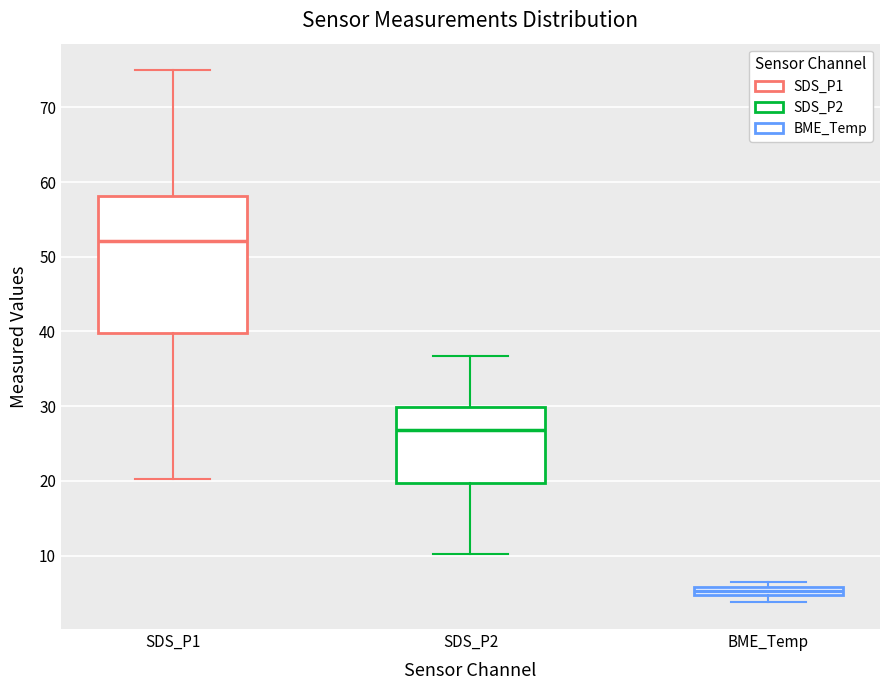

Which box is the tallest, from its lower edge to its upper edge?

SDS_P1